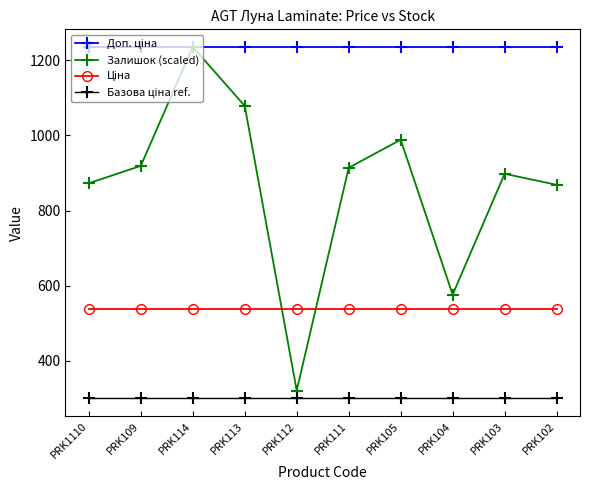

Does the chart have visible grid lines?

No